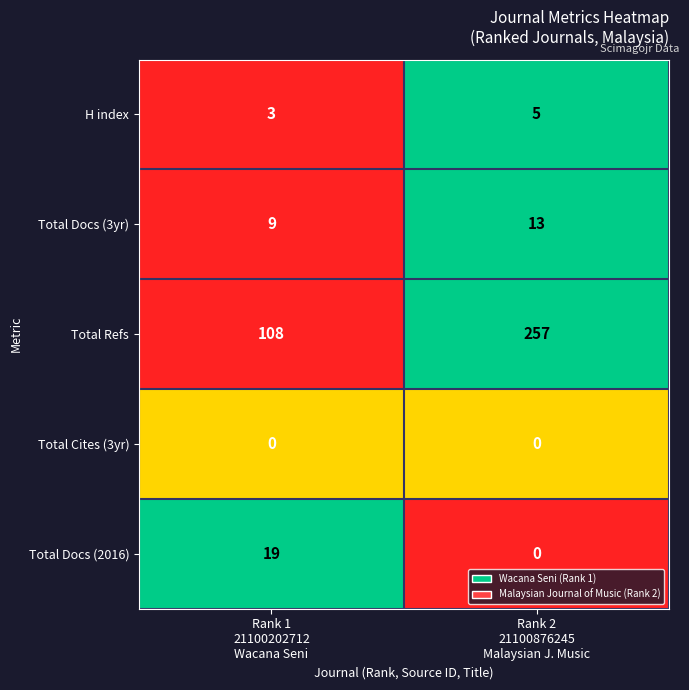

What is the minimum value for Total Refs?

108